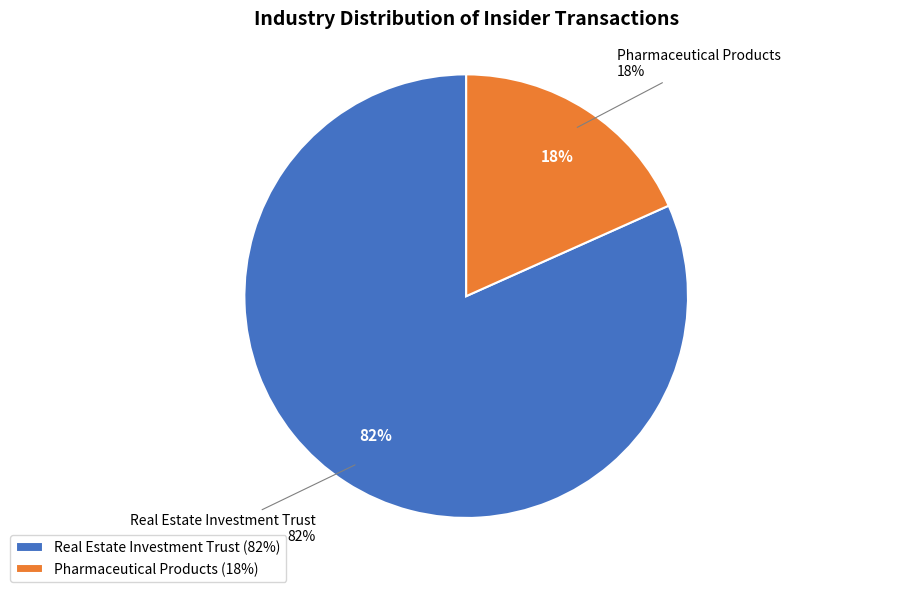

To the nearest percent, what is the combined percentage of Real Estate Investment Trust and Pharmaceutical Products?

100%